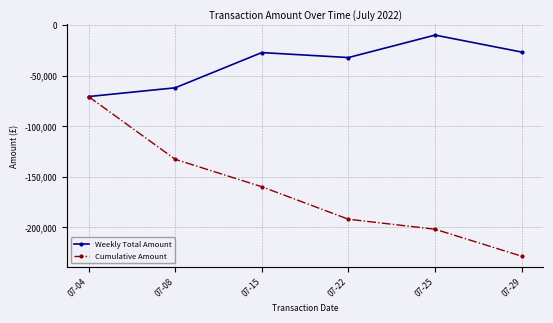

What is the approximate value of Weekly Total Amount at 07-29?

-26678.1